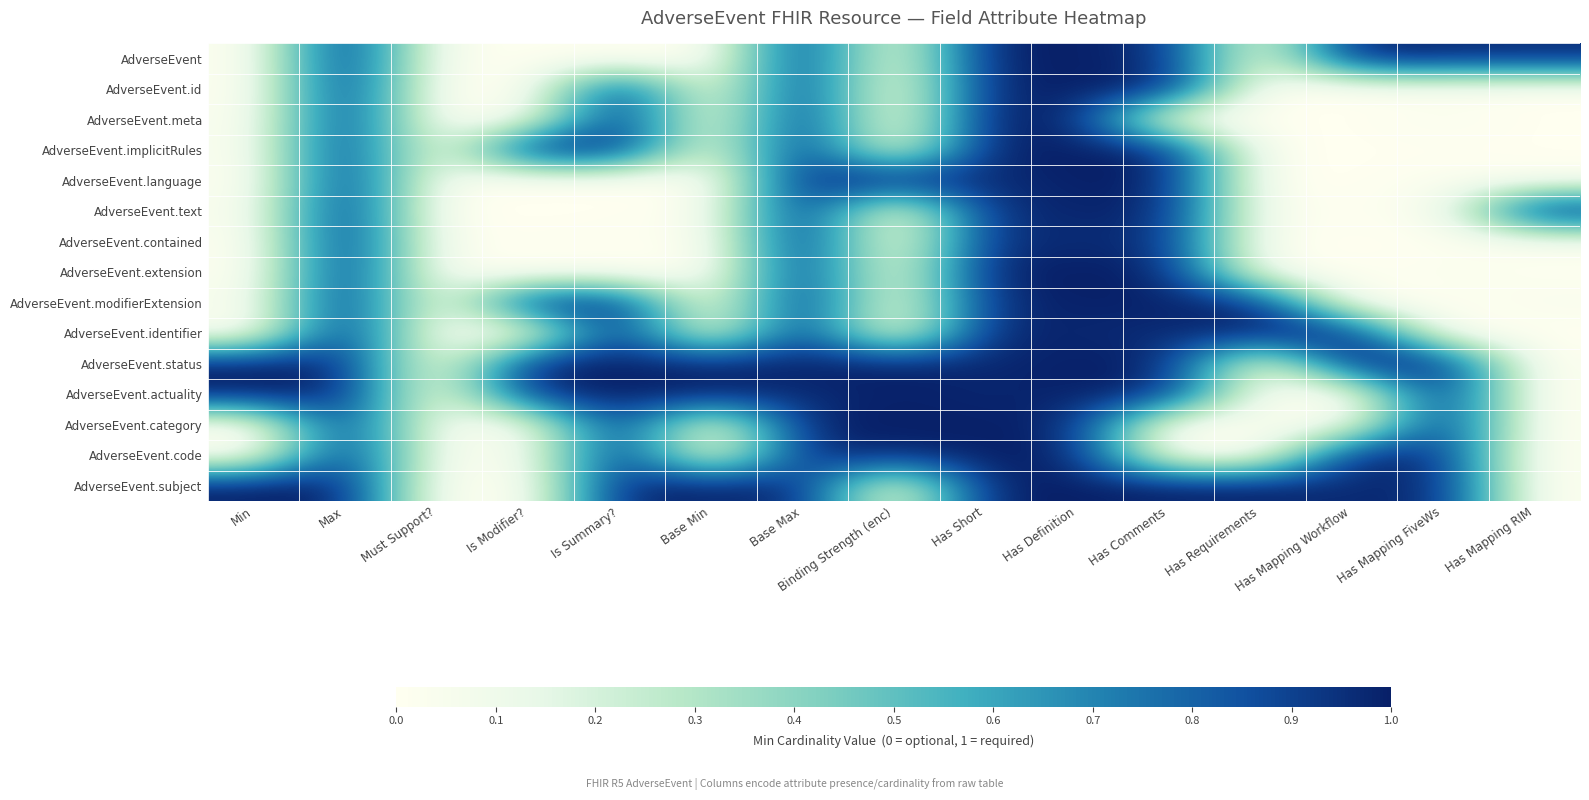

At how many categories does at least one series exceed 0?

15